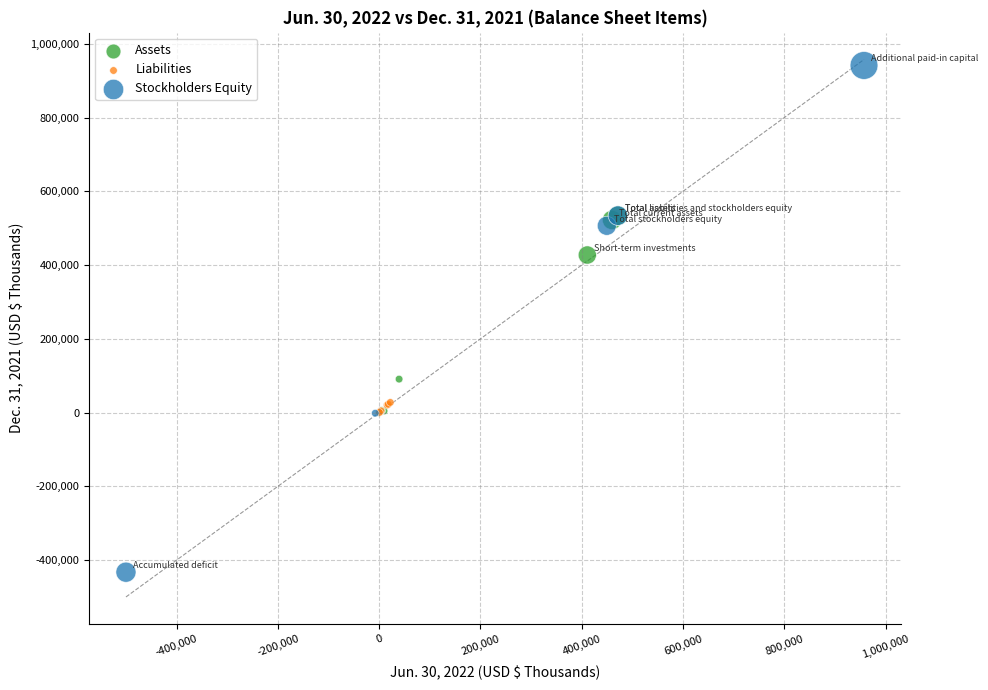

Which series reaches the minimum Y coordinate?

Stockholders Equity